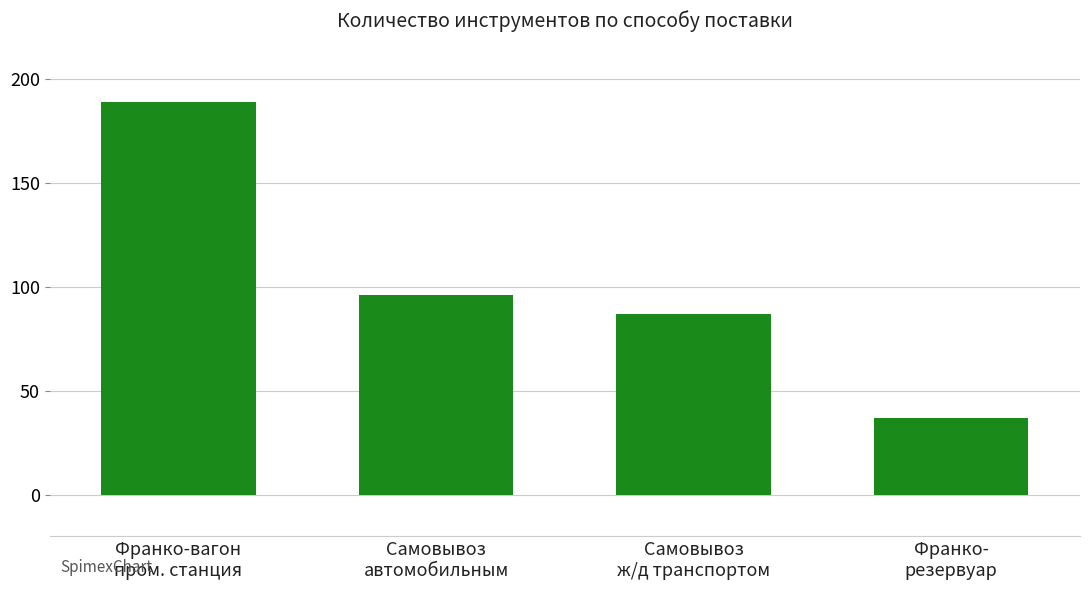

What position from the right is Самовывоз
ж/д транспортом?

2